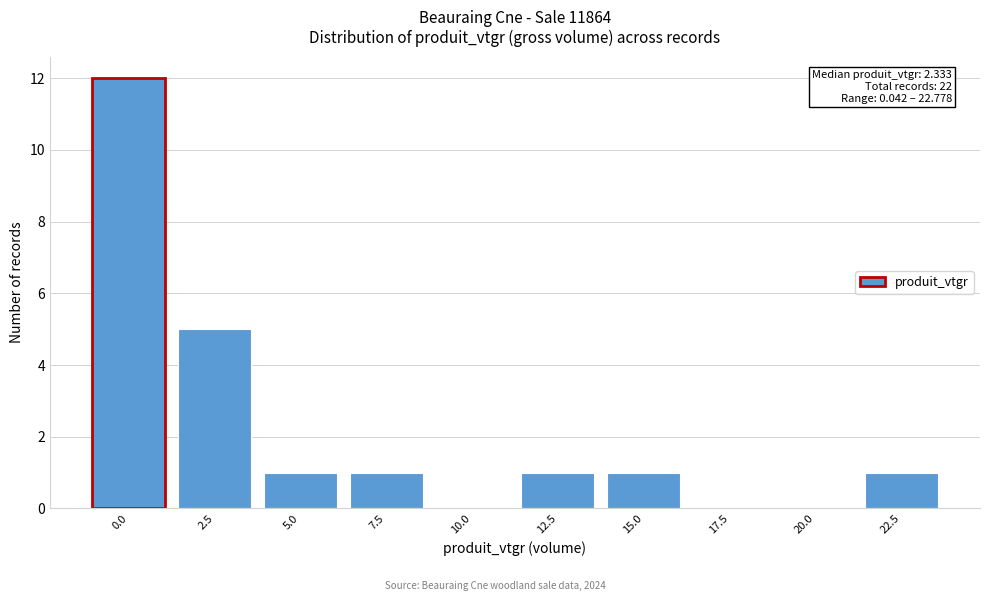

Reading right to left, what are all the values shown in this chart?

22.5=1	20.0=0	17.5=0	15.0=1	12.5=1	10.0=0	7.5=1	5.0=1	2.5=5	0.0=12